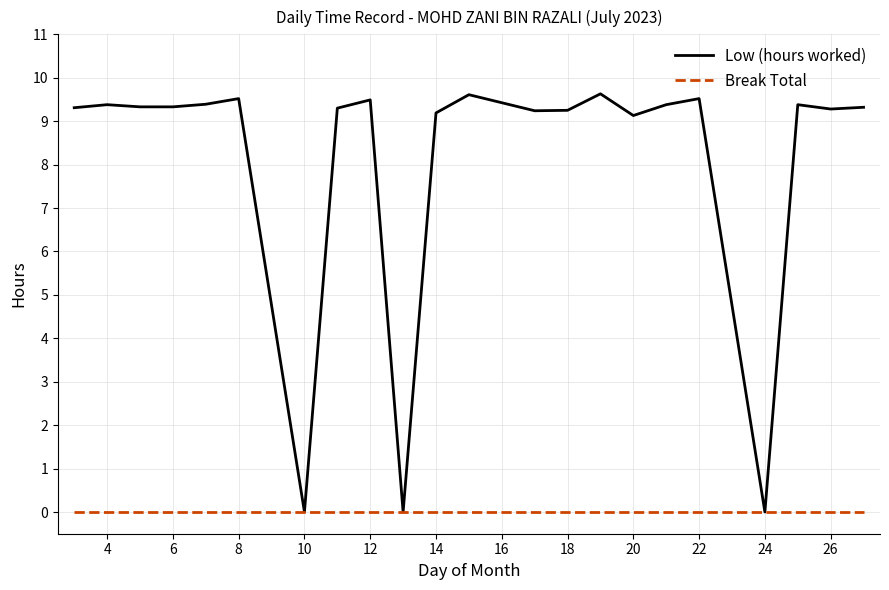

Rank the series by their maximum value, from highest to lowest.

Low (hours worked), Break Total